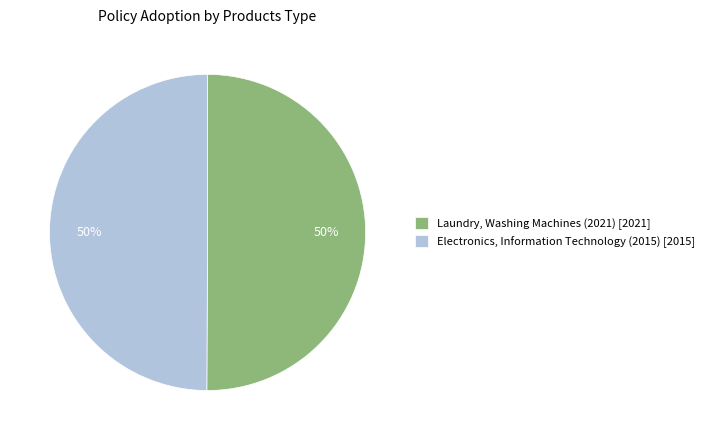

The Electronics, Information Technology (2015) slice represents 44% of the pie. True or false?

False